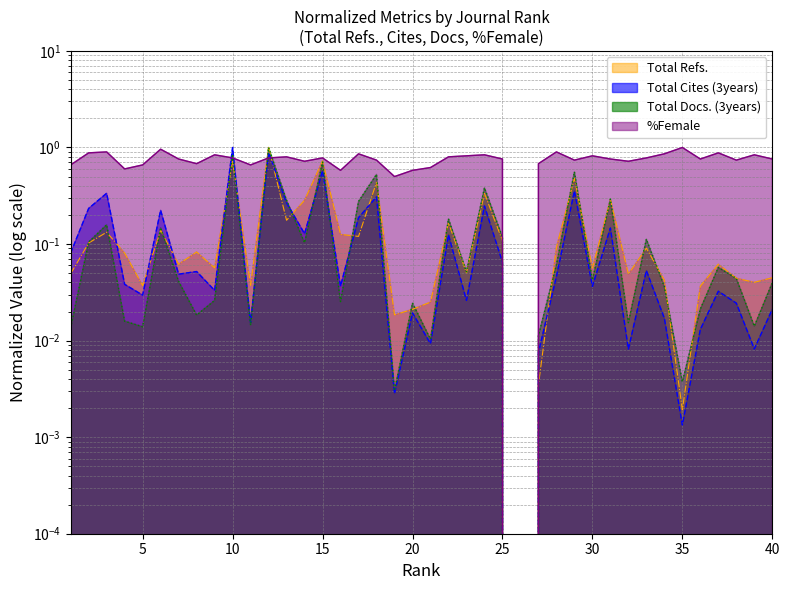

Reading right to left, what are all the values shown in this chart?

Total Refs.: 0.0	0.0	0.0	0.1	0.0	0.0	0.0	0.1	0.0	0.3	0.1	0.5	0.1	0.0	0.0	0.1	0.3	0.1	0.2	0.0	0.0	0.0	0.4	0.1	0.1	0.7	0.3	0.2	1.0	0.0	0.7	0.1	0.1	0.1	0.1	0.0	0.1	0.1	0.1	0.0
Total Cites (3years): 0.0	0.0	0.0	0.0	0.0	0.0	0.0	0.1	0.0	0.1	0.0	0.4	0.0	0.0	0.0	0.1	0.2	0.0	0.1	0.0	0.0	0.0	0.3	0.2	0.0	0.6	0.1	0.3	0.9	0.0	1.0	0.0	0.1	0.0	0.2	0.0	0.0	0.3	0.2	0.1
Total Docs. (3years): 0.0	0.0	0.0	0.1	0.0	0.0	0.0	0.1	0.0	0.3	0.0	0.6	0.1	0.0	0.0	0.1	0.4	0.1	0.2	0.0	0.0	0.0	0.5	0.3	0.0	0.7	0.1	0.3	1.0	0.0	0.9	0.0	0.0	0.0	0.1	0.0	0.0	0.2	0.1	0.0
%Female: 0.8	0.8	0.7	0.9	0.8	1.0	0.9	0.8	0.7	0.8	0.8	0.7	0.9	0.7	0.0	0.8	0.8	0.8	0.8	0.6	0.6	0.5	0.7	0.9	0.6	0.8	0.7	0.8	0.8	0.7	0.8	0.8	0.7	0.8	1.0	0.7	0.6	0.9	0.9	0.7